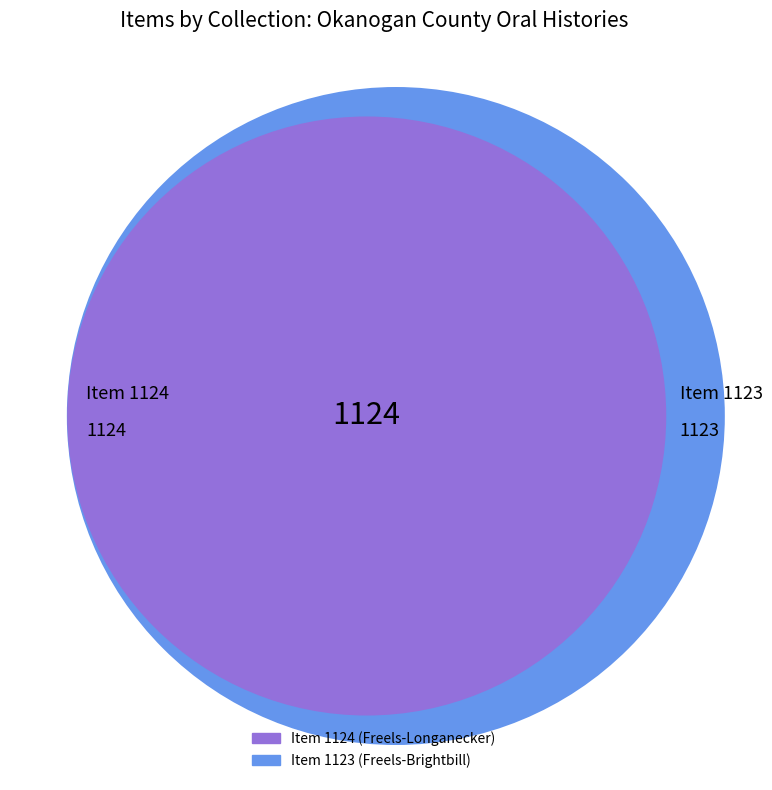

What is the majority slice?

Item 1124